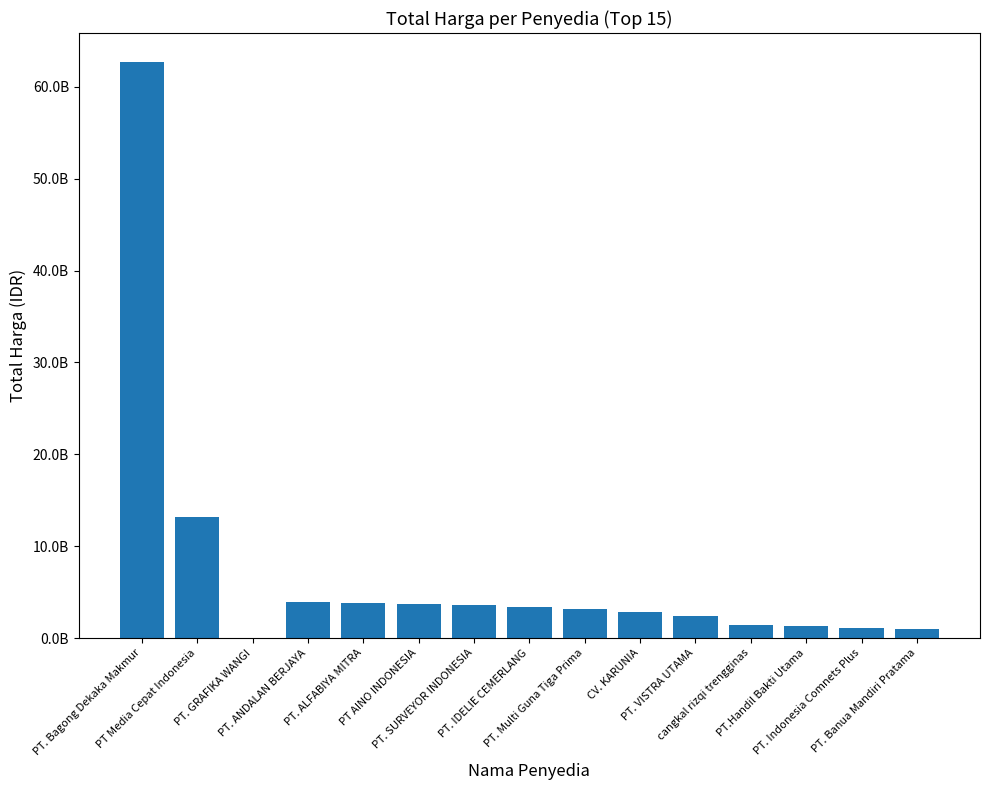

What position from the left is PT. SURVEYOR INDONESIA?

7